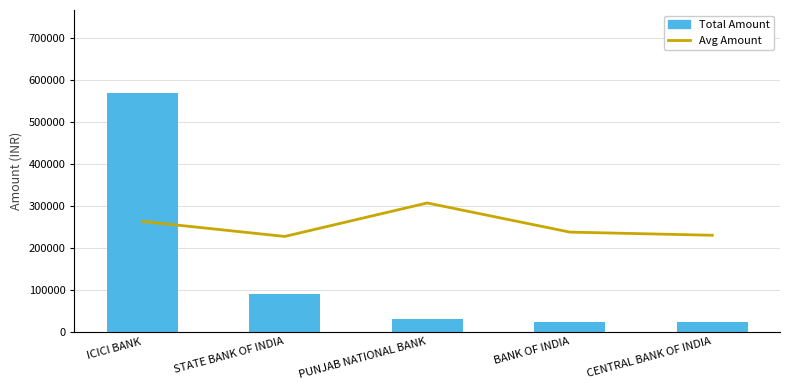

Which category has the highest value in the Total Amount series?

ICICI BANK